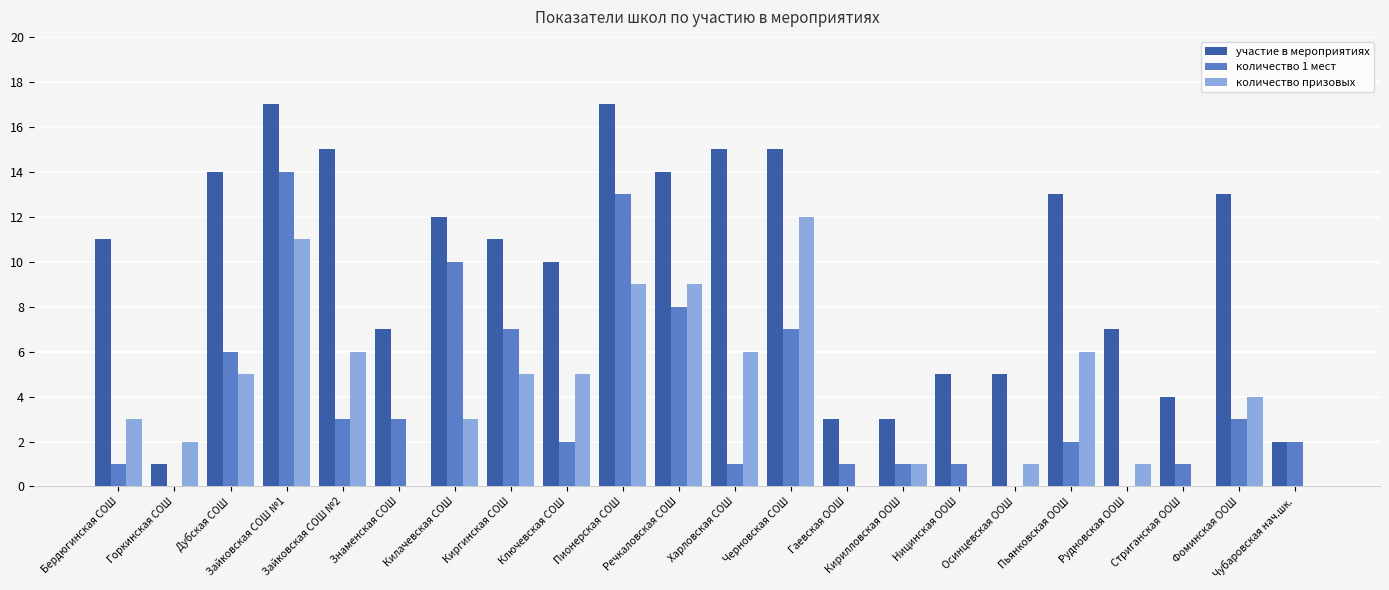

Count the number of data series in this chart.

3